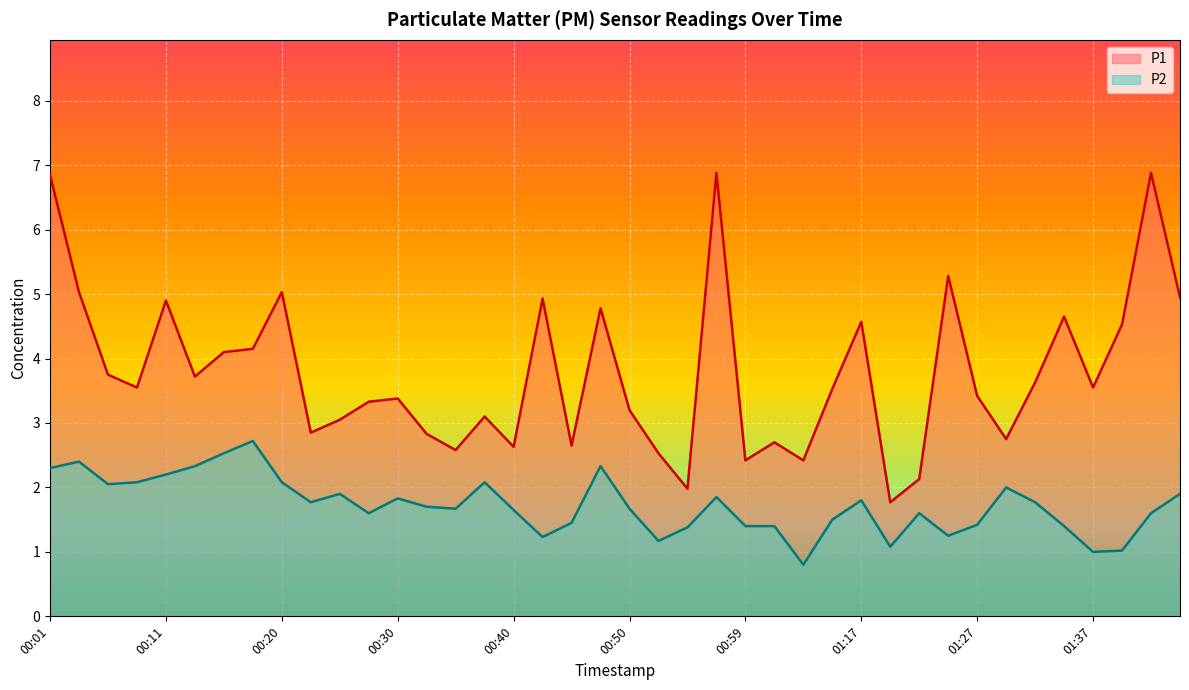

At which label is P1 closest to 4?

00:16